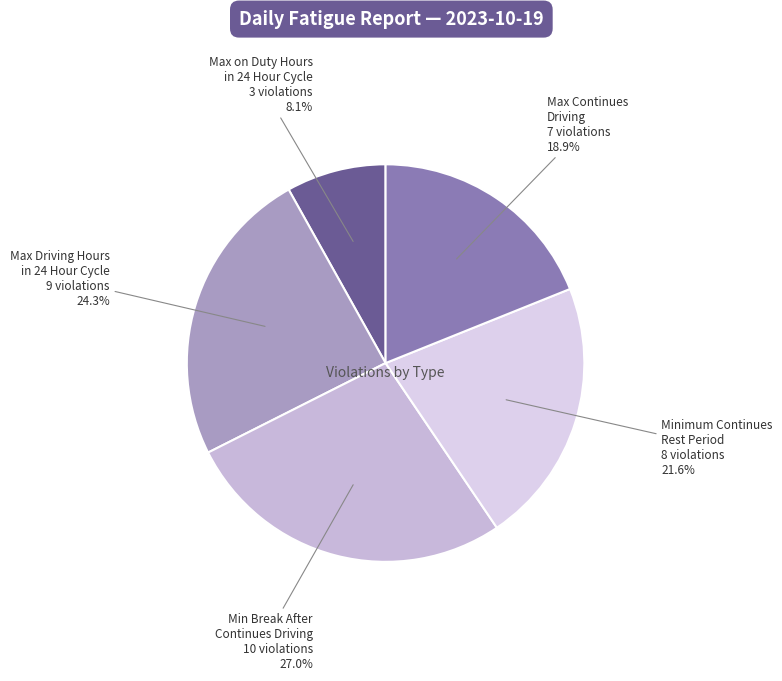

How many segments does this pie chart have?

5